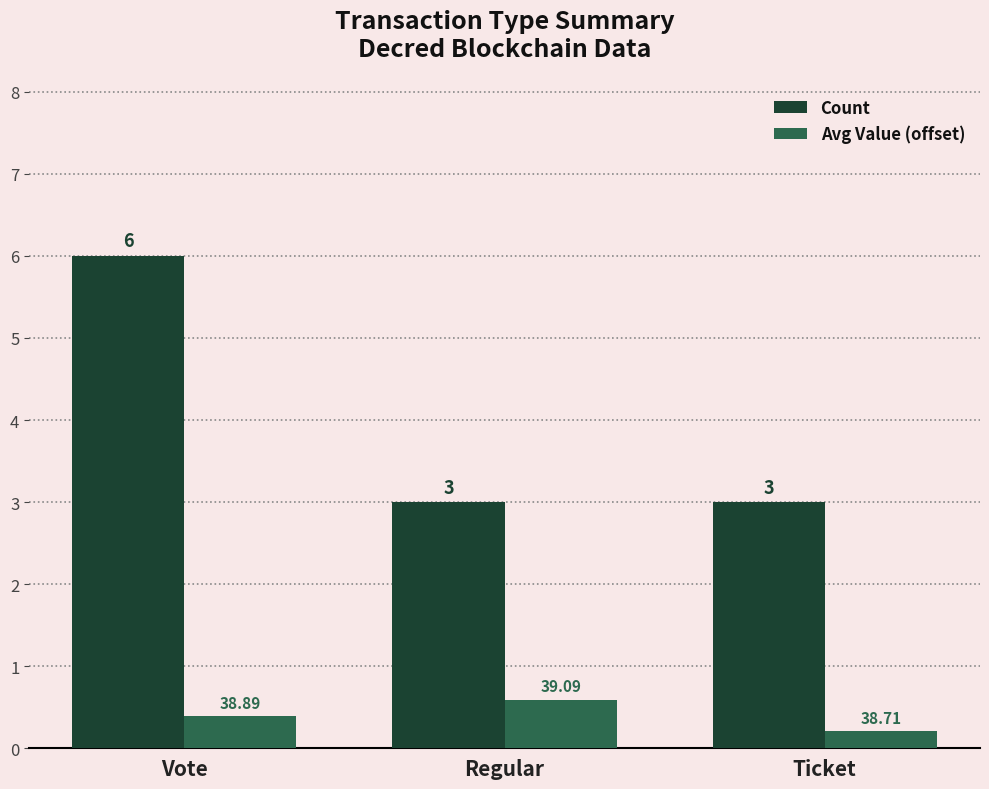

What are all the series names shown in the legend?

Count, Avg Value (offset)